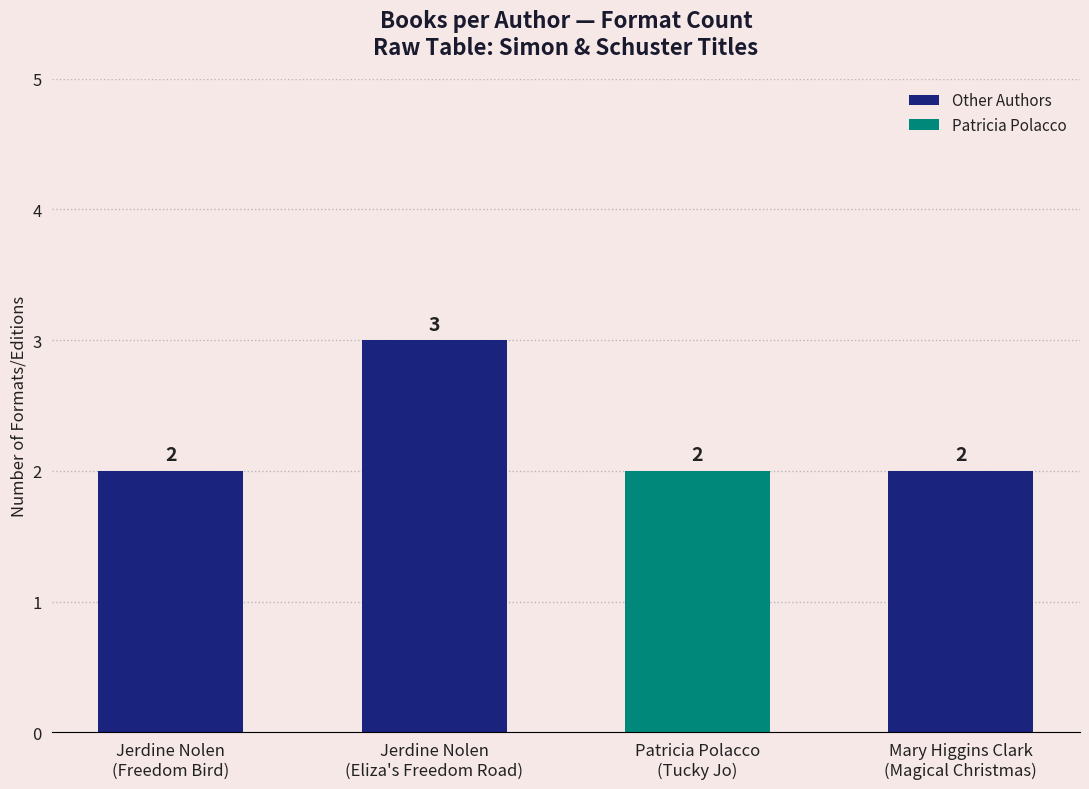

What is the label of the 1st bar from the left?

Jerdine Nolen
(Freedom Bird)